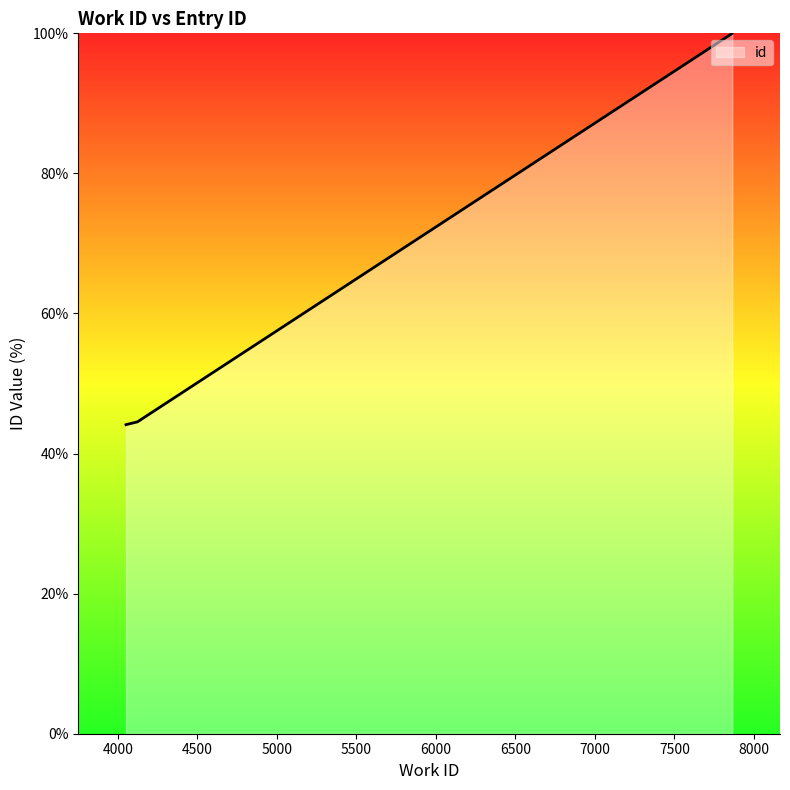

What is the difference between the maximum and minimum values?

55.9